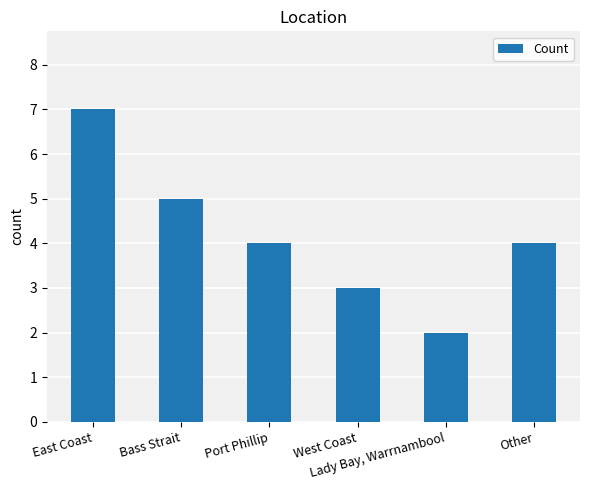

What is the value of the 1st bar from the left?

7